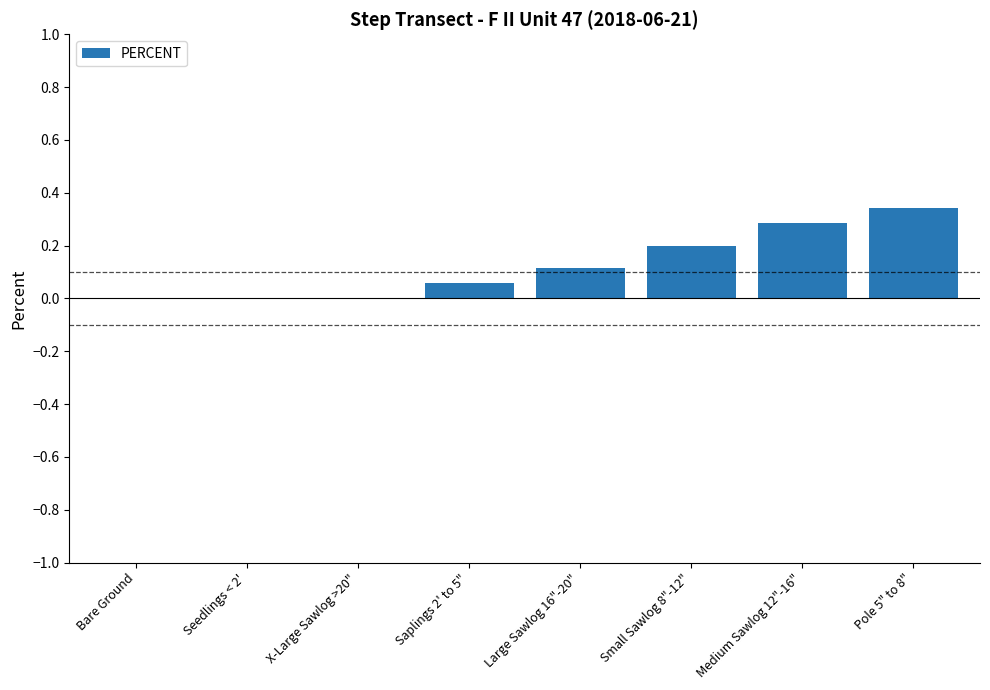

True or false: the data shows 0.3 at Medium Sawlog 12"-16".

True